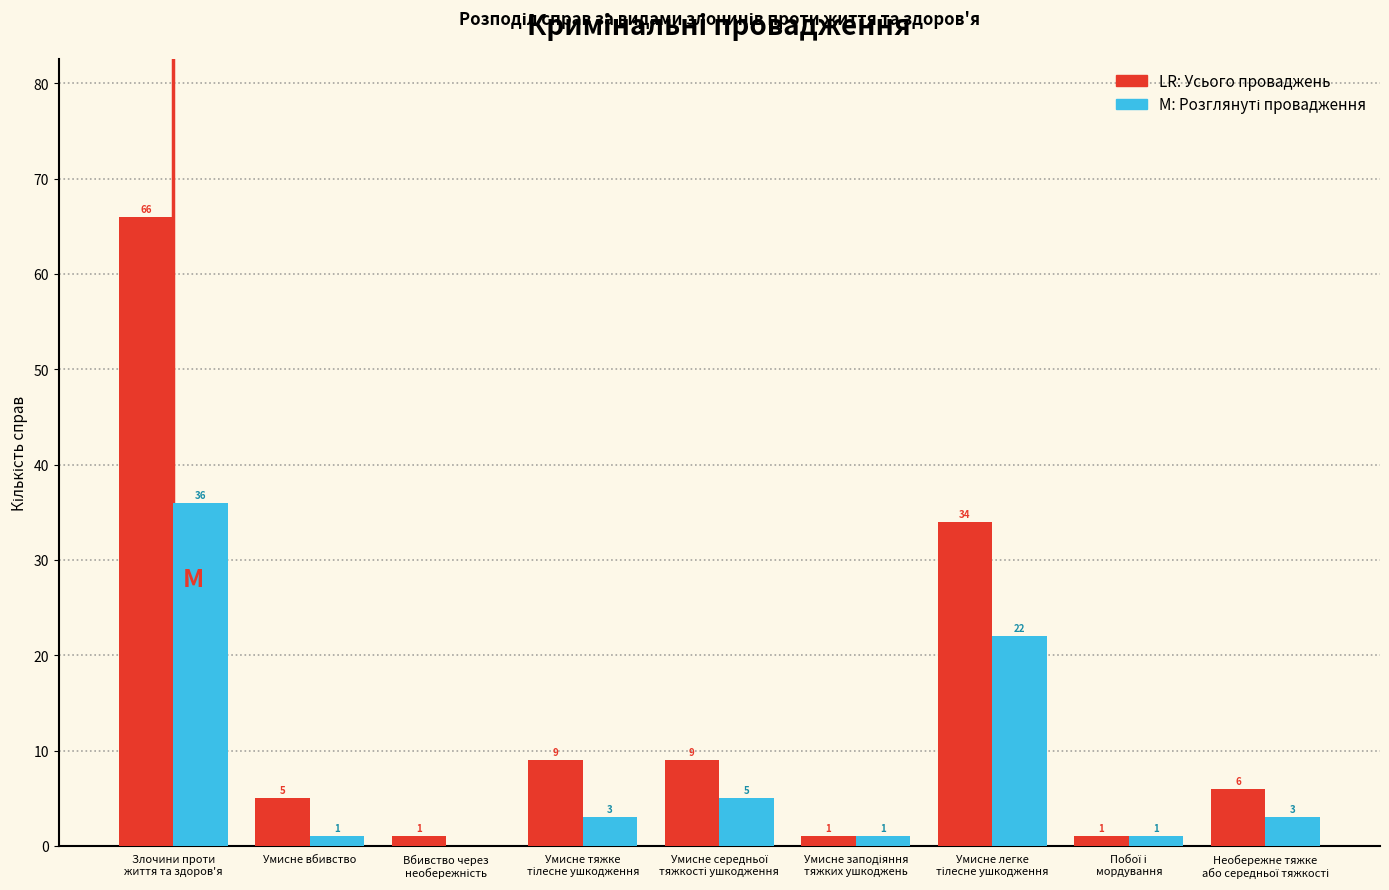

What is the greatest value displayed?

66